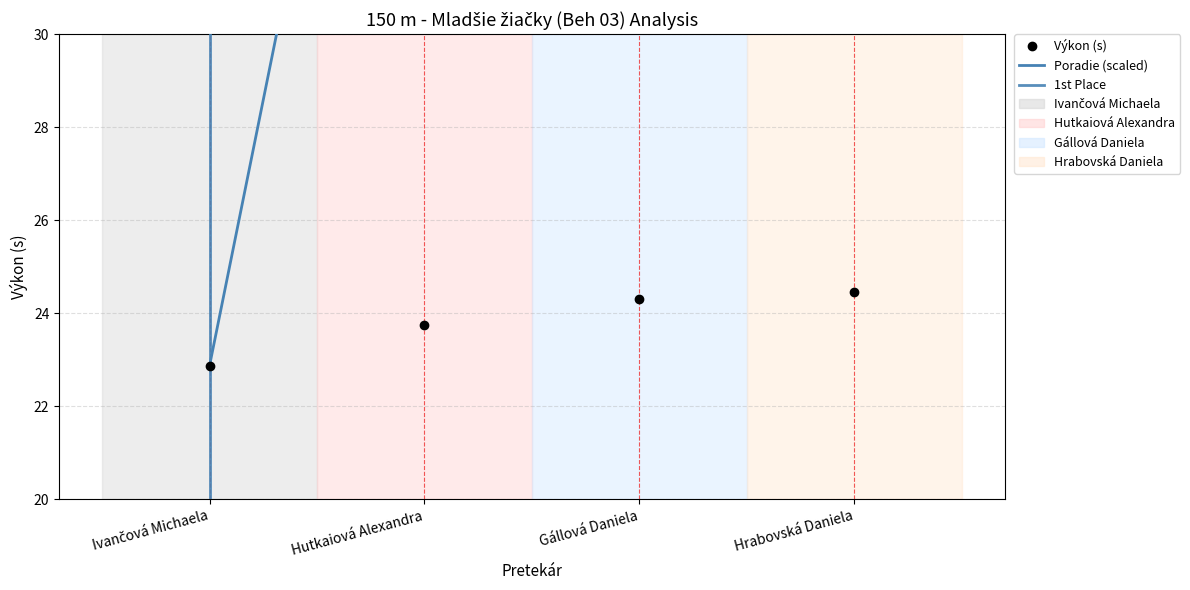

Does the chart display data point markers on the line(s)?

No